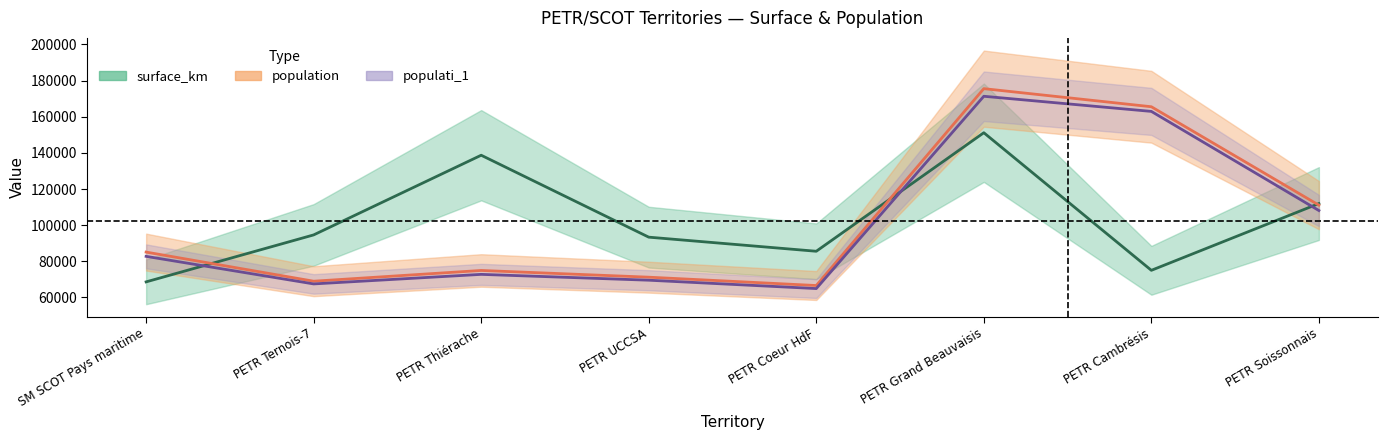

What is the value of the surface_km point at the 4th from the left?

93365.5